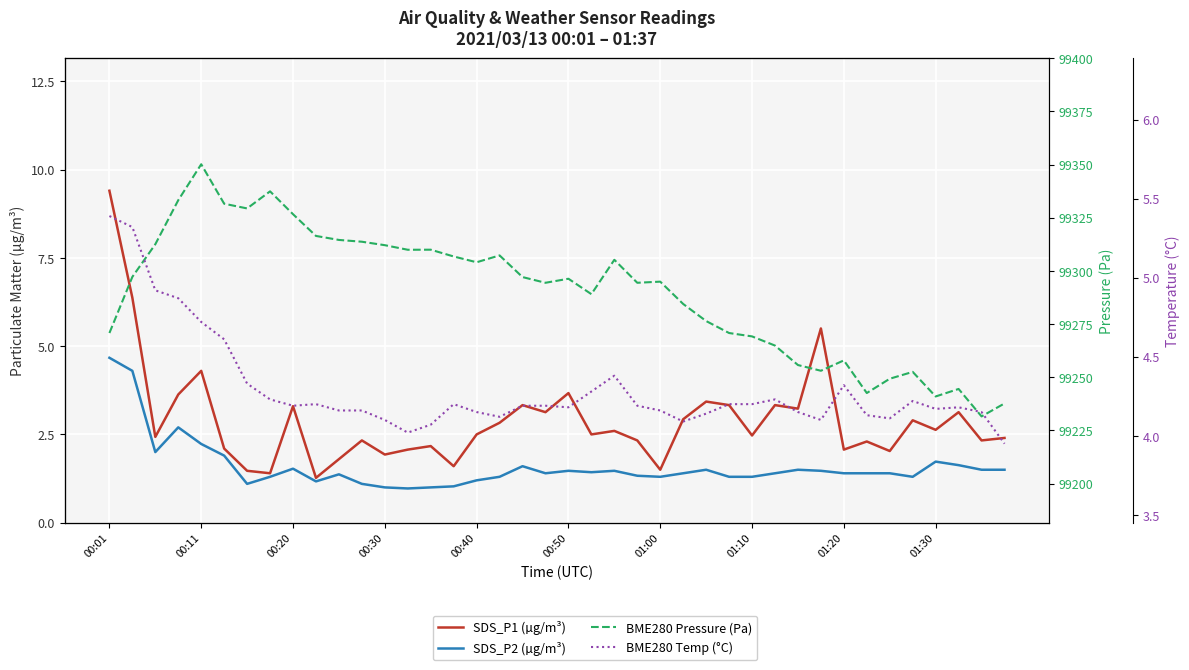

What are all the series names shown in the legend?

SDS_P1 (µg/m³), SDS_P2 (µg/m³), BME280 Pressure (Pa), BME280 Temp (°C)